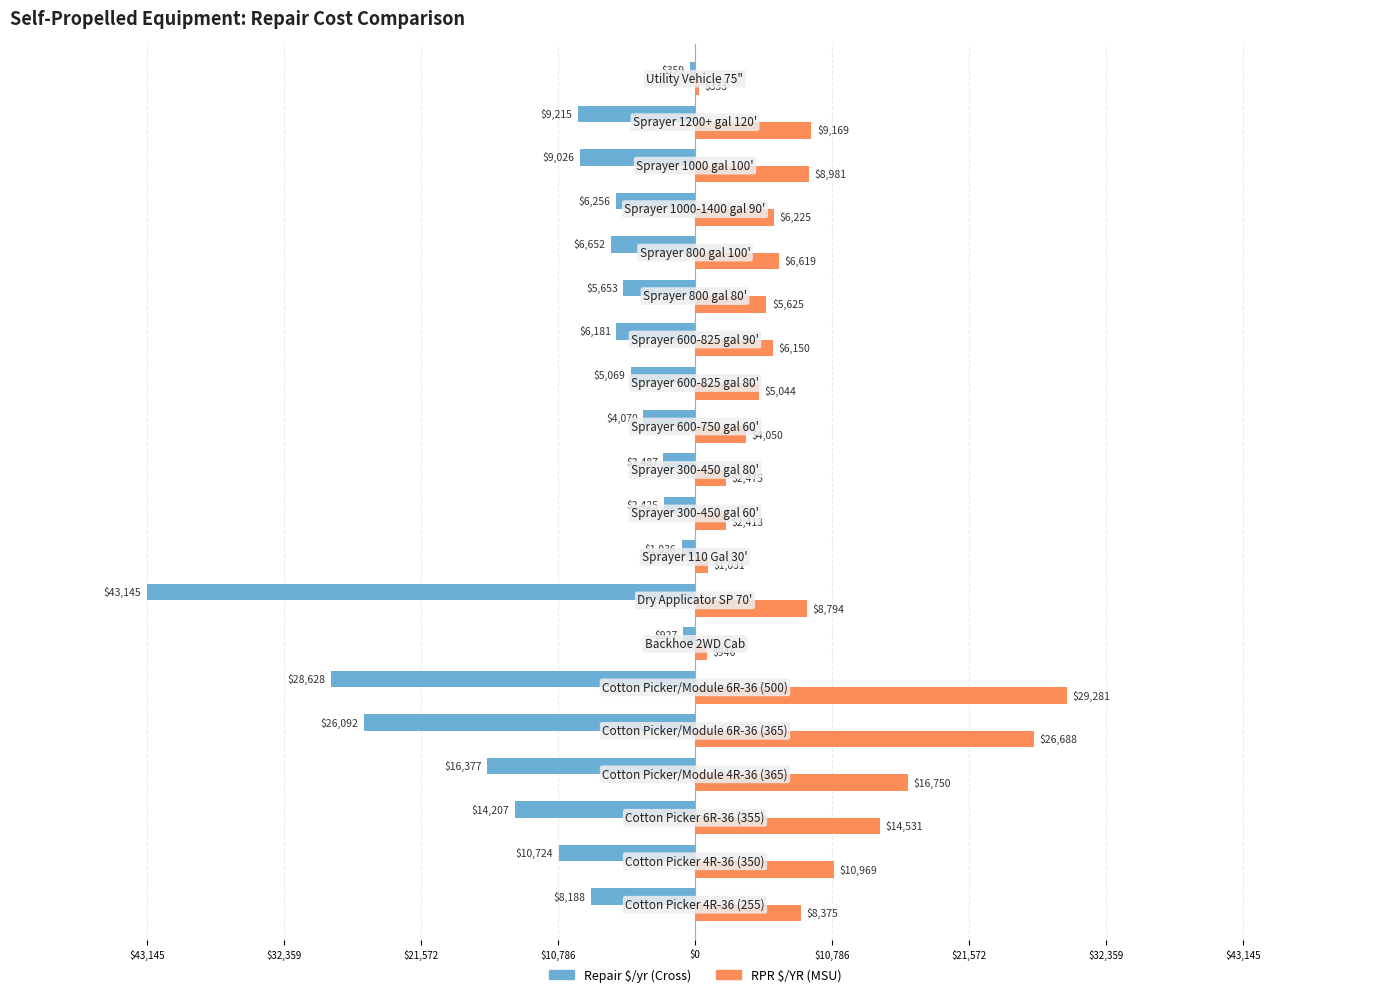

How many values in the RPR $/YR (MSU) series are below 6618?

10